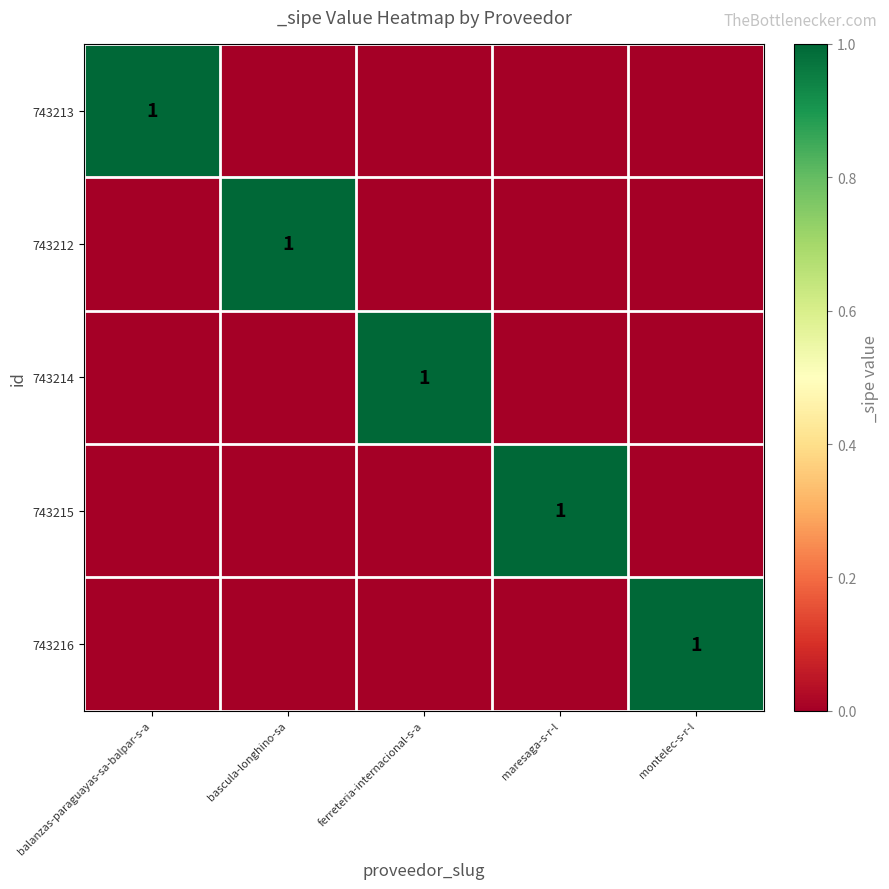

What is the spread (max minus min) of values at maresaga-s-r-l?

1